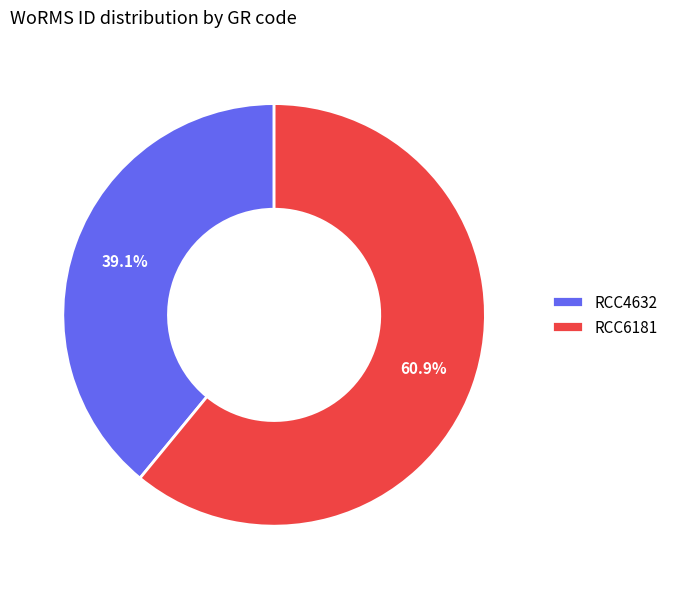

What percentage is the RCC6181 slice, to the nearest percent?

61%